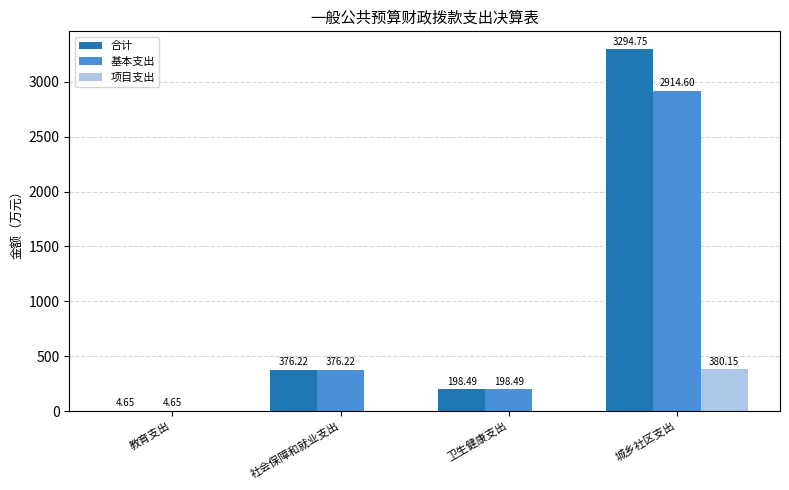

Which label corresponds to the largest value in the chart?

城乡社区支出